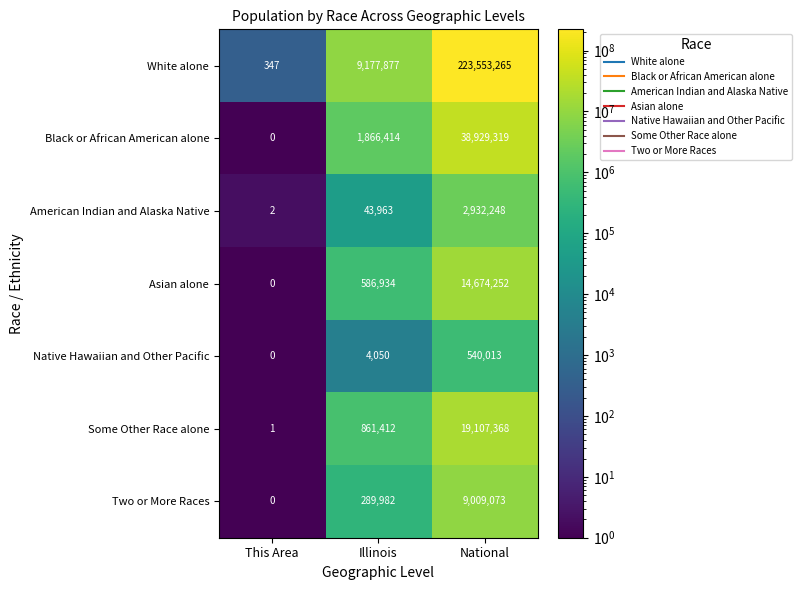

How many values in the Some Other Race alone series are below 861412?

1